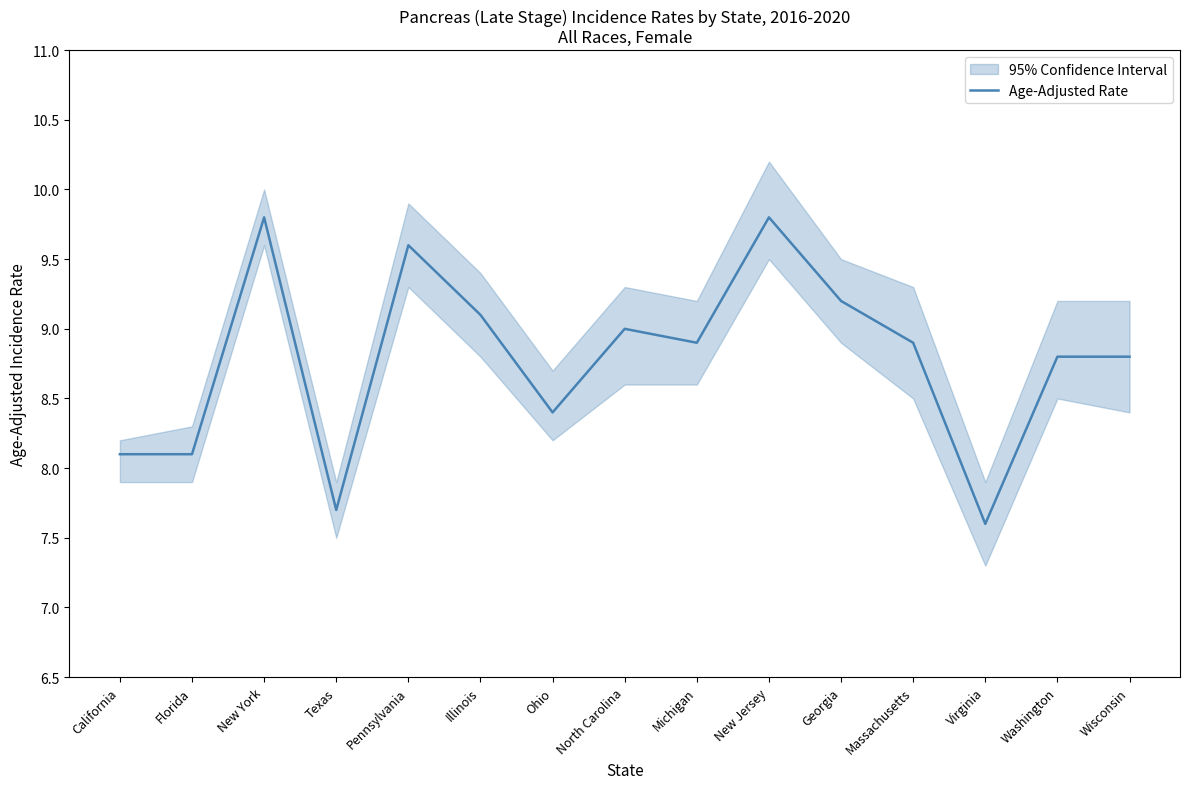

List the labels in order of value, smallest first.

Virginia, Texas, California, Florida, Ohio, Washington, Wisconsin, Michigan, Massachusetts, North Carolina, Illinois, Georgia, Pennsylvania, New York, New Jersey